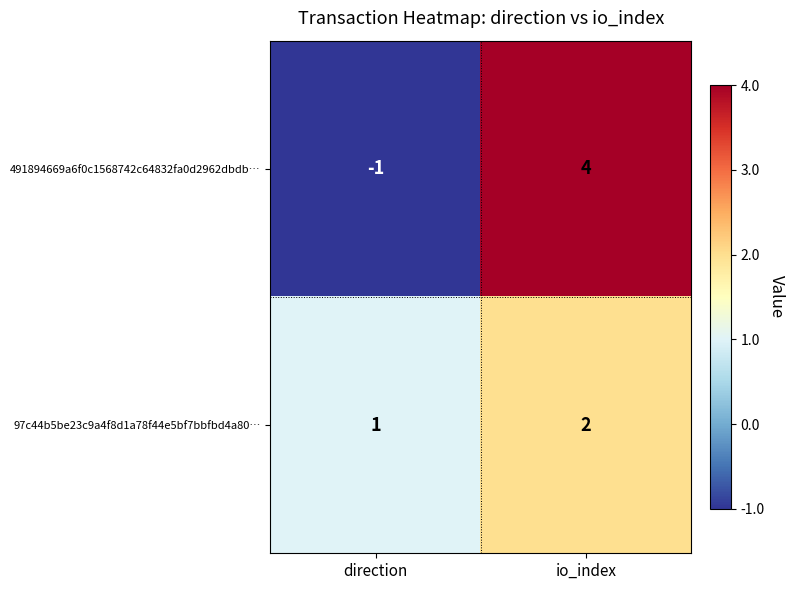

Read the 491894669a6f0c1568742c64832fa0d2962dbdb… value at io_index.

4